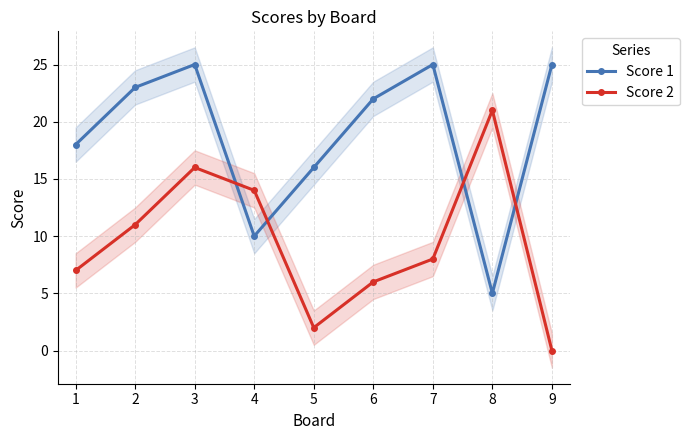

After their last crossing, which series has the higher values: Score 1 or Score 2?

Score 1